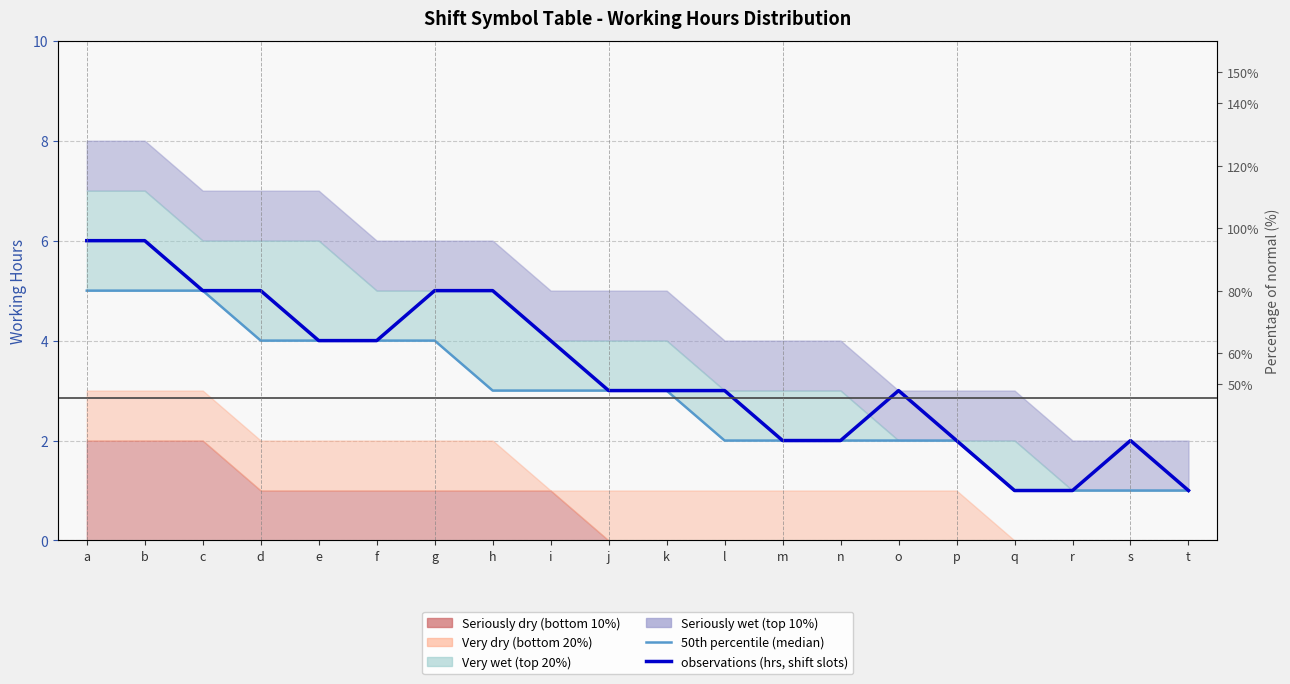

True or false: 50th percentile (median) has more than 2 points higher than both neighbors.

False